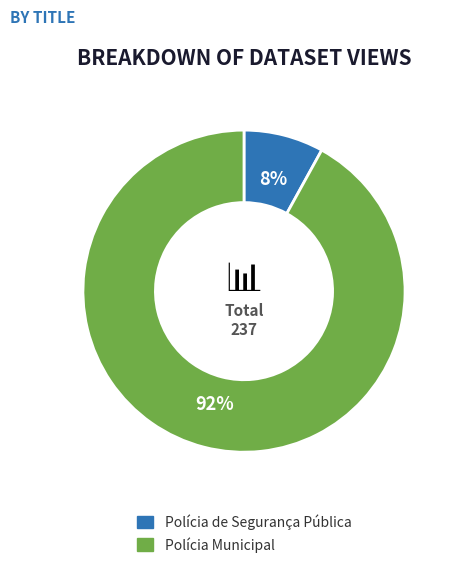

What is the ratio of the value at Polícia Municipal to the value at Polícia de Segurança Pública?

11.5